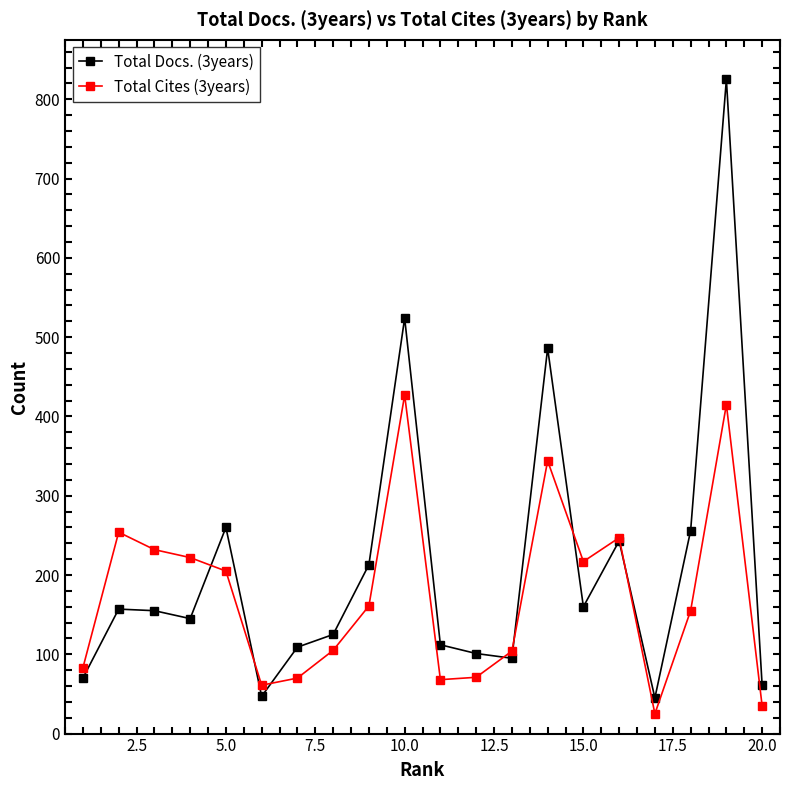

Which series has the largest range (max minus min)?

Total Docs. (3years)